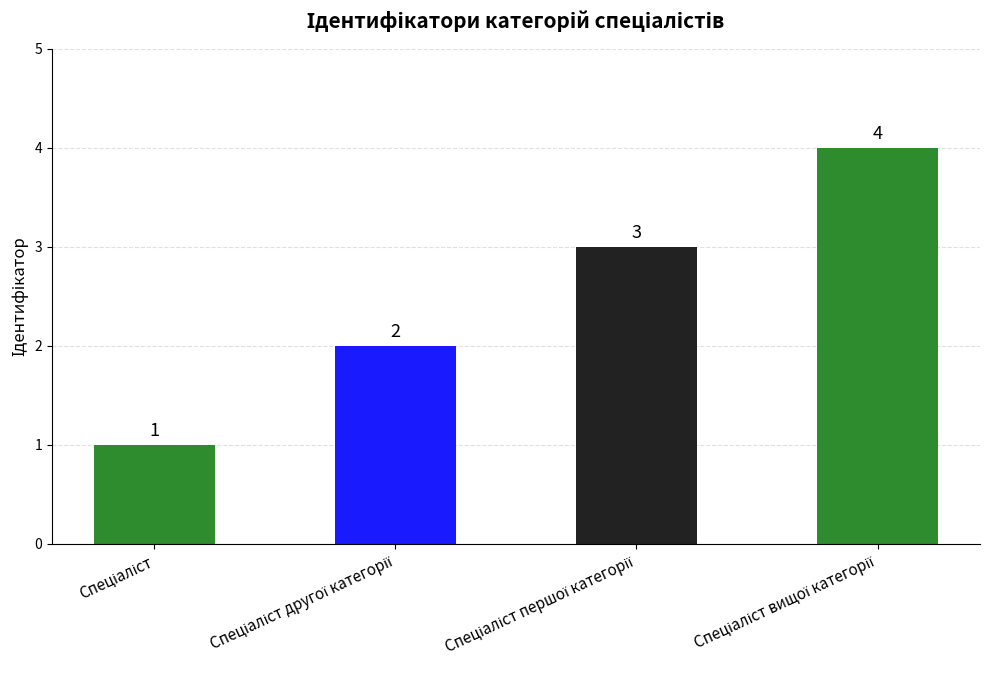

Count the values in the range 2 to 4.

3